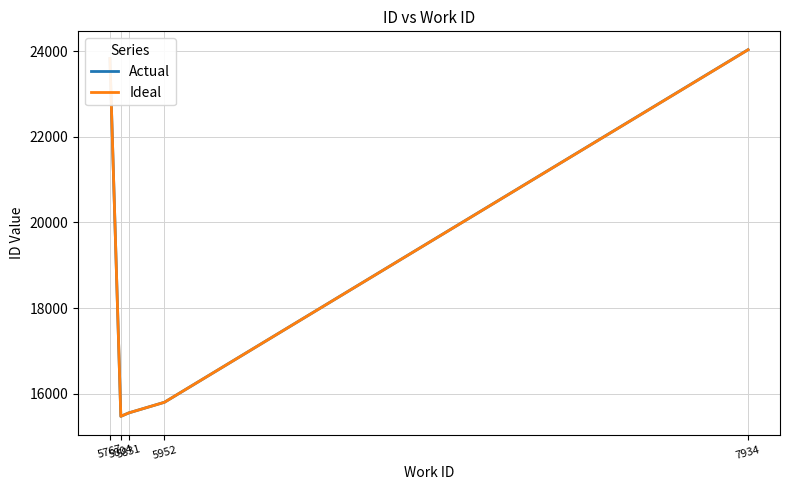

What is the lowest value of the Ideal series?

15472.0